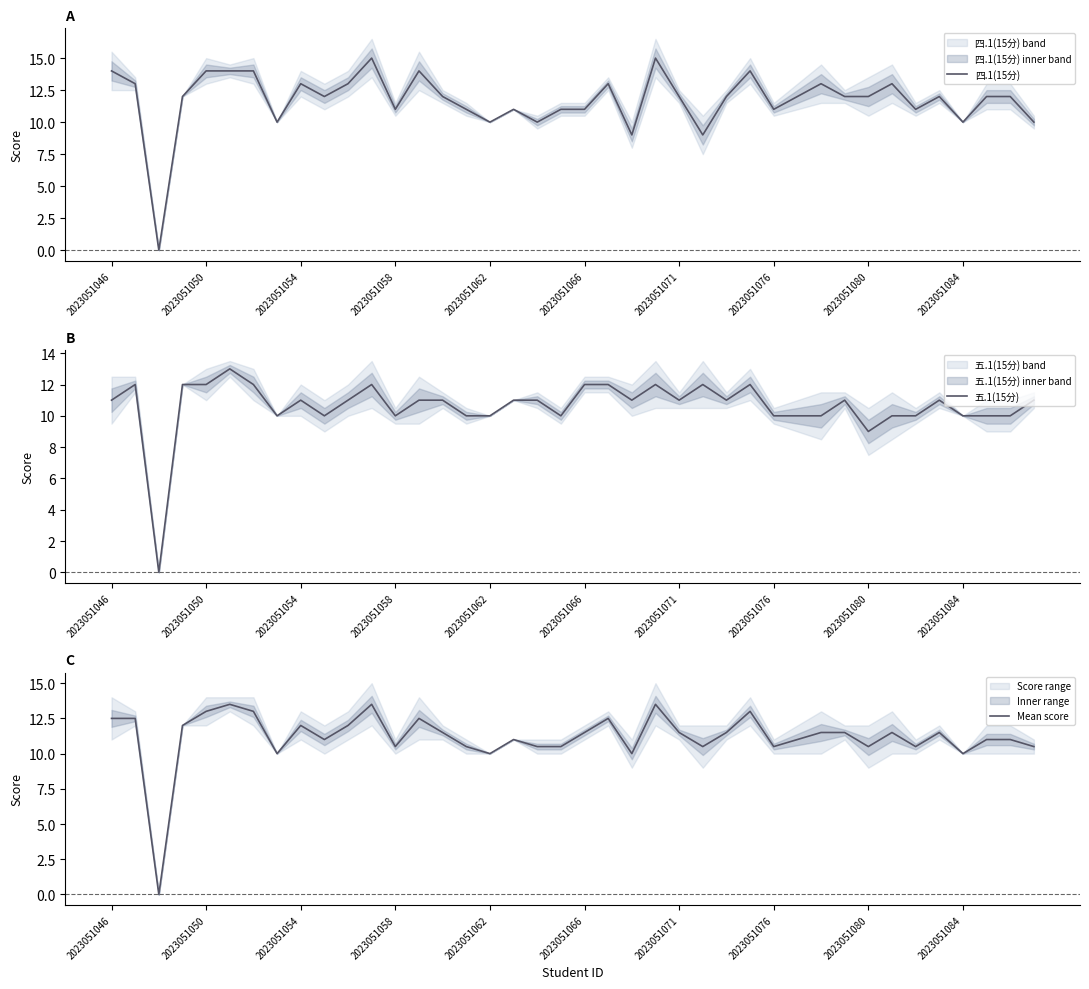

How many times do 四.1(15分) and Mean score cross each other?

8